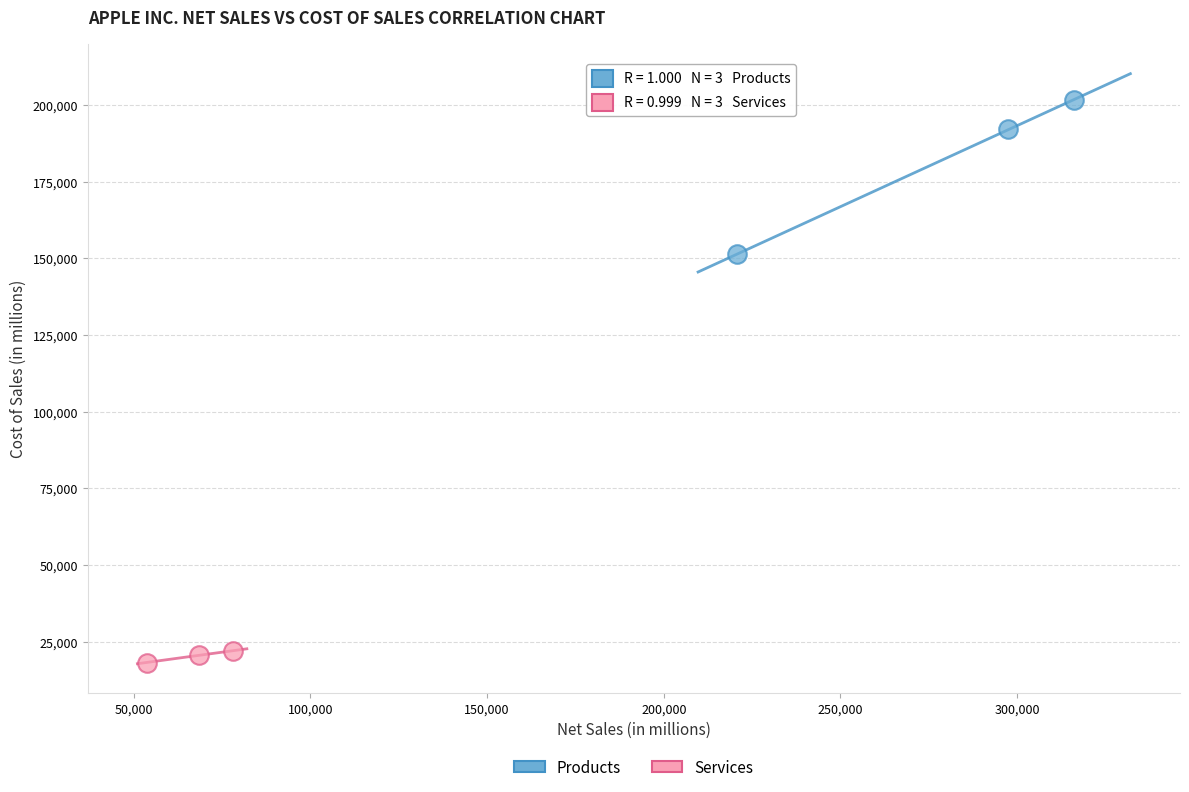

Which series contains the highest Y value?

Products